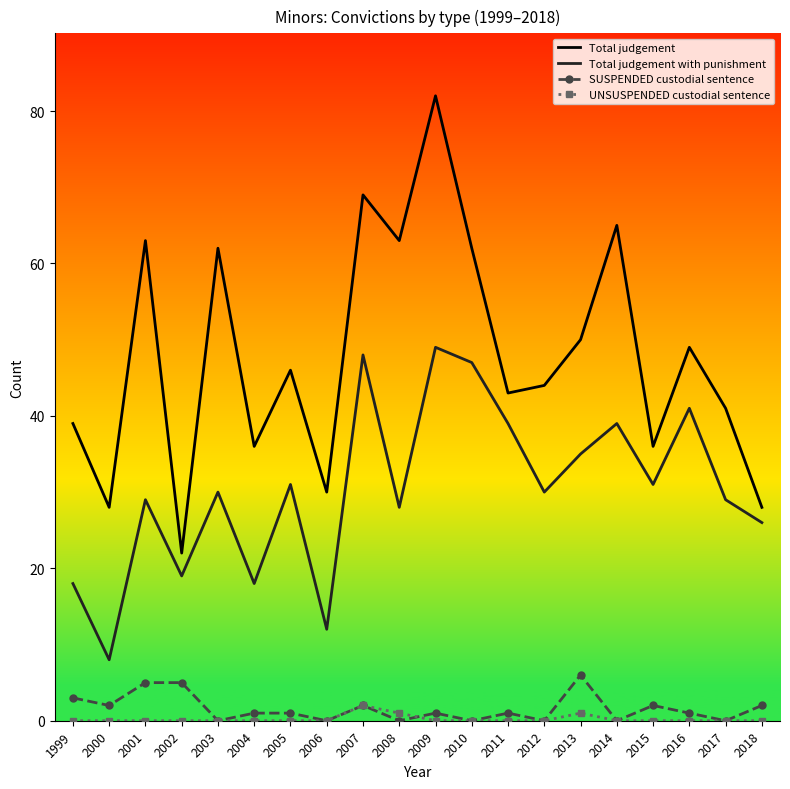

What is the maximum value shown in the chart?

82